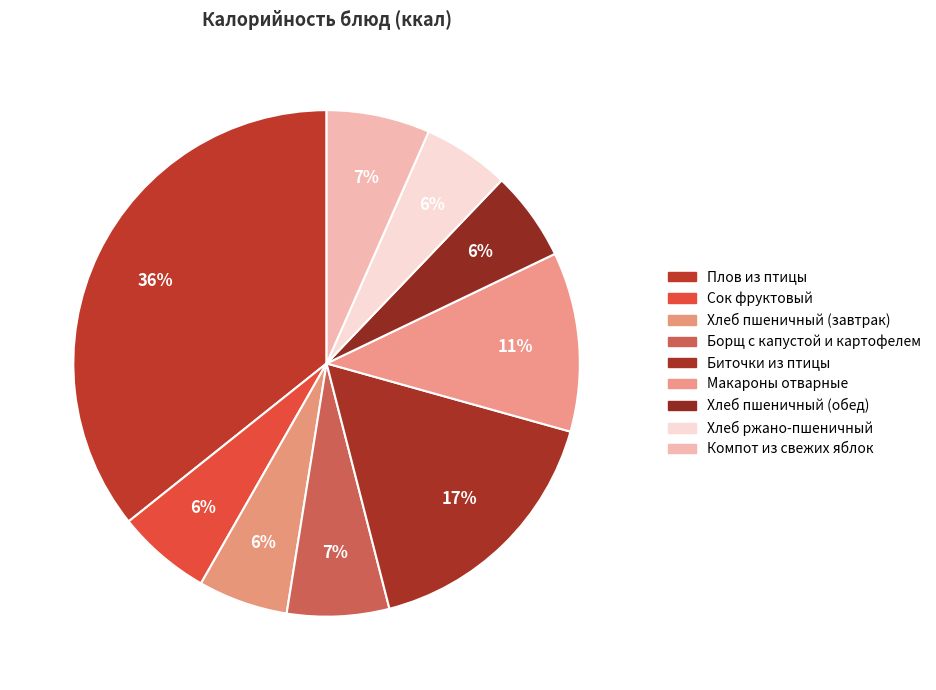

How many segments does this pie chart have?

9